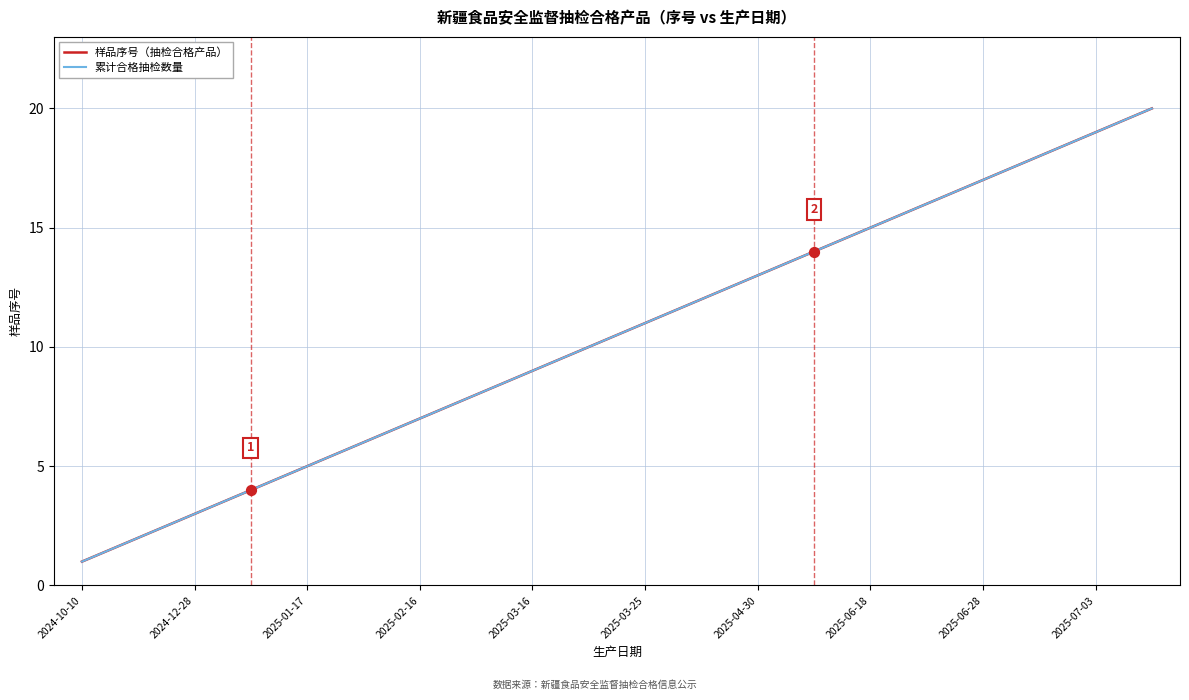

Does the chart have visible grid lines?

Yes